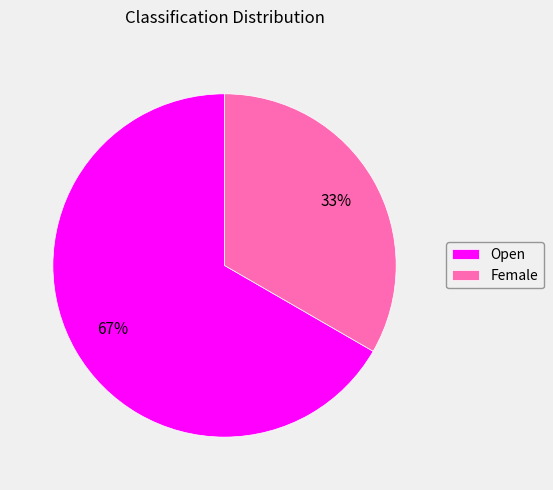

To the nearest percent, what is the combined percentage of Female and Open?

100%